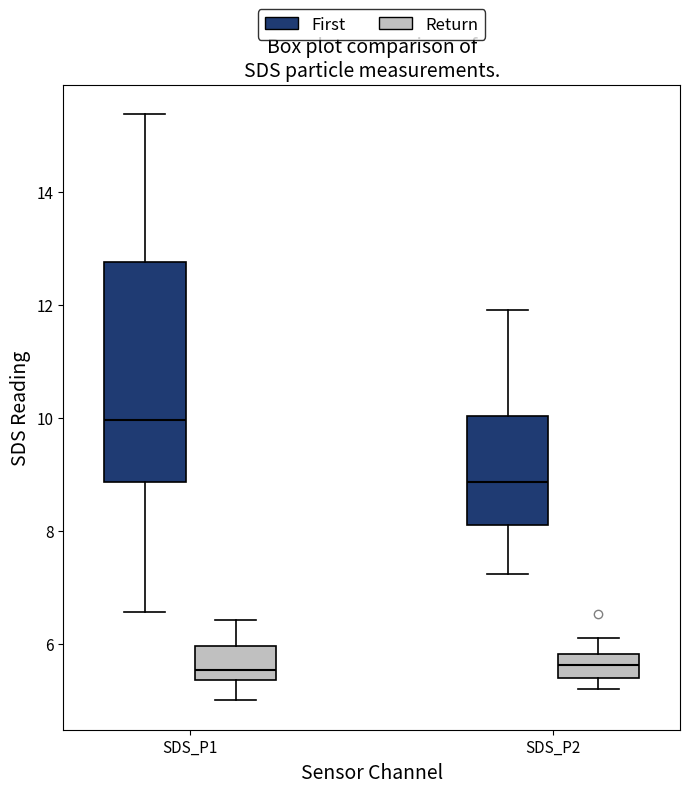

Comparing the boxes themselves (not the whiskers), which one is the tallest?

SDS_P1 (First)